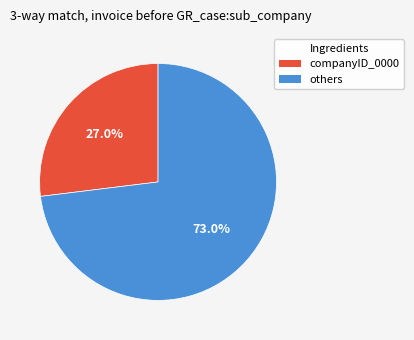

Does any single category account for the majority?

Yes